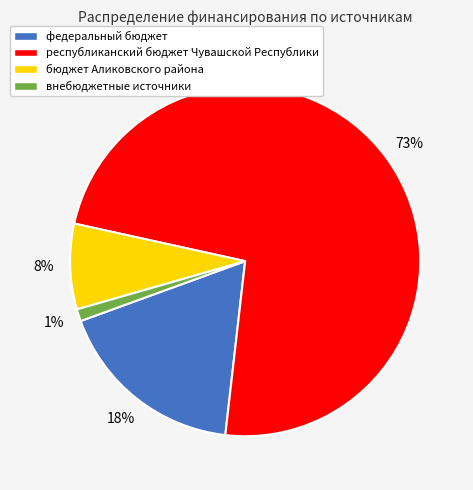

The республиканский бюджет Чувашской Республики slice represents 73% of the pie. True or false?

True